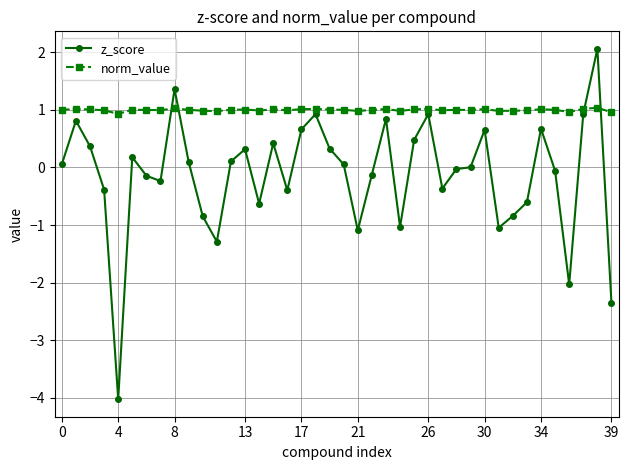

Which series has the widest spread of values?

z_score